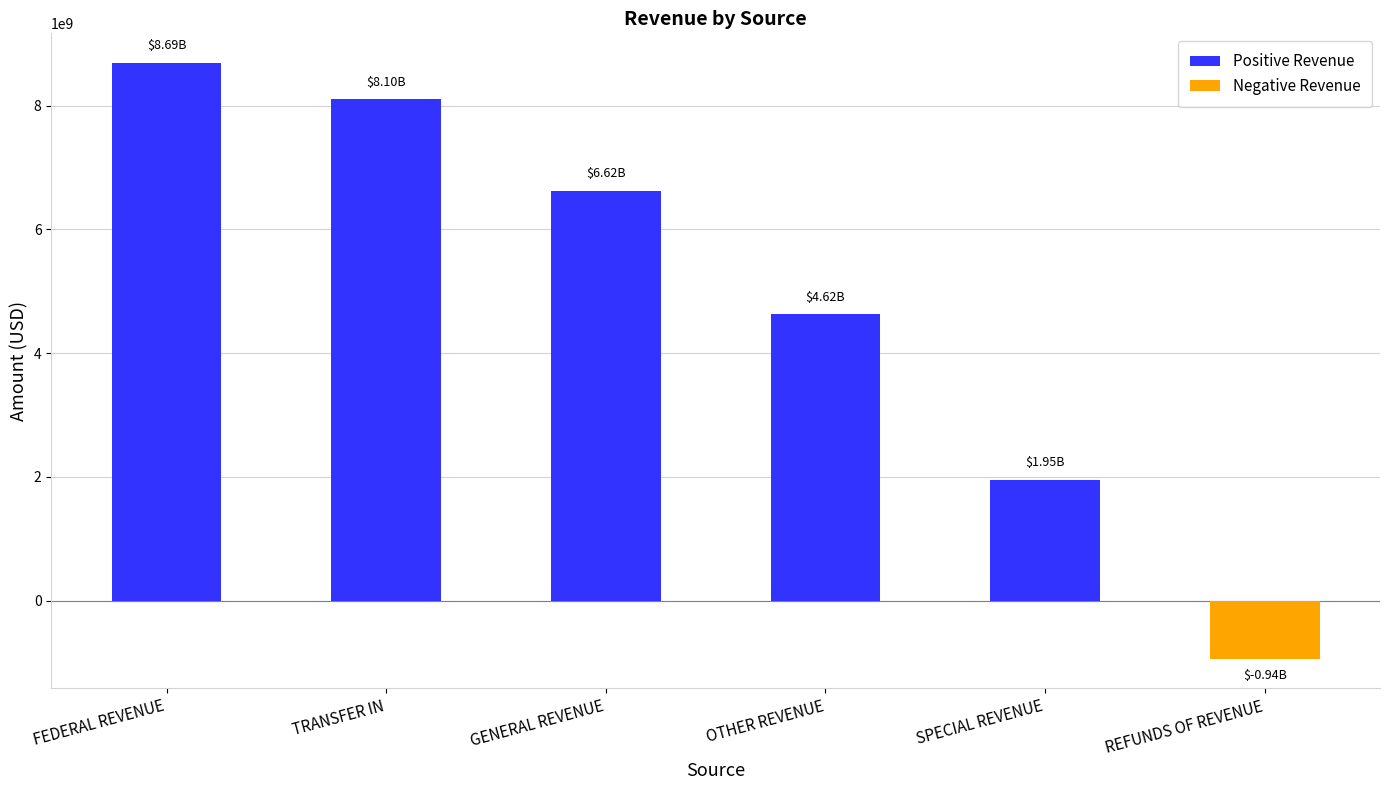

The chart shows a value of 13081667941.8 at FEDERAL REVENUE. True or false?

False